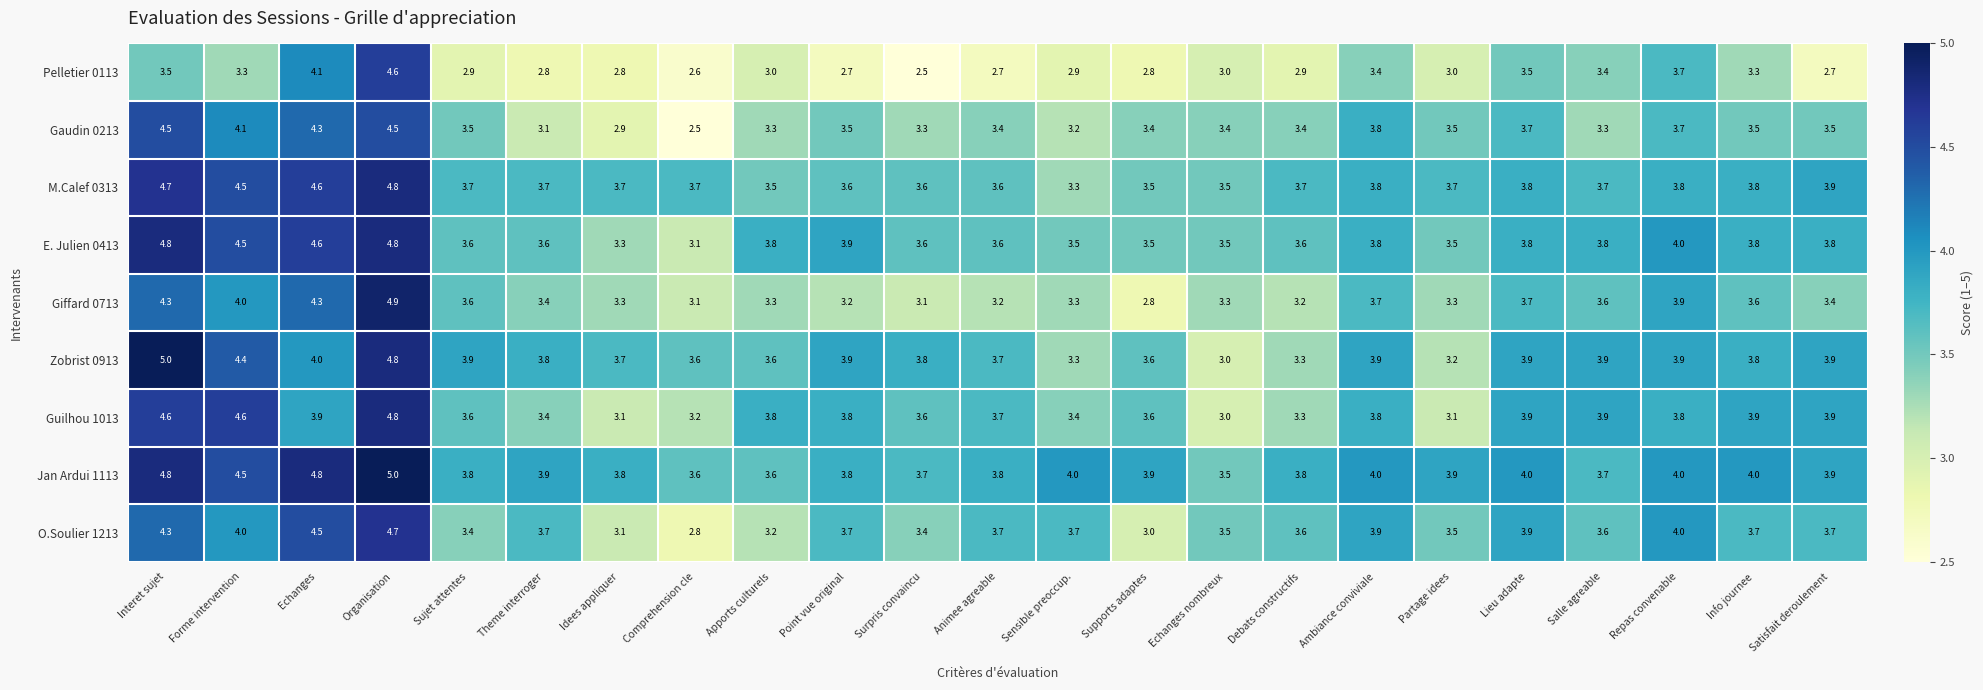

What is the difference between the maximum and second lowest values in the Zobrist 0913 series?

1.8